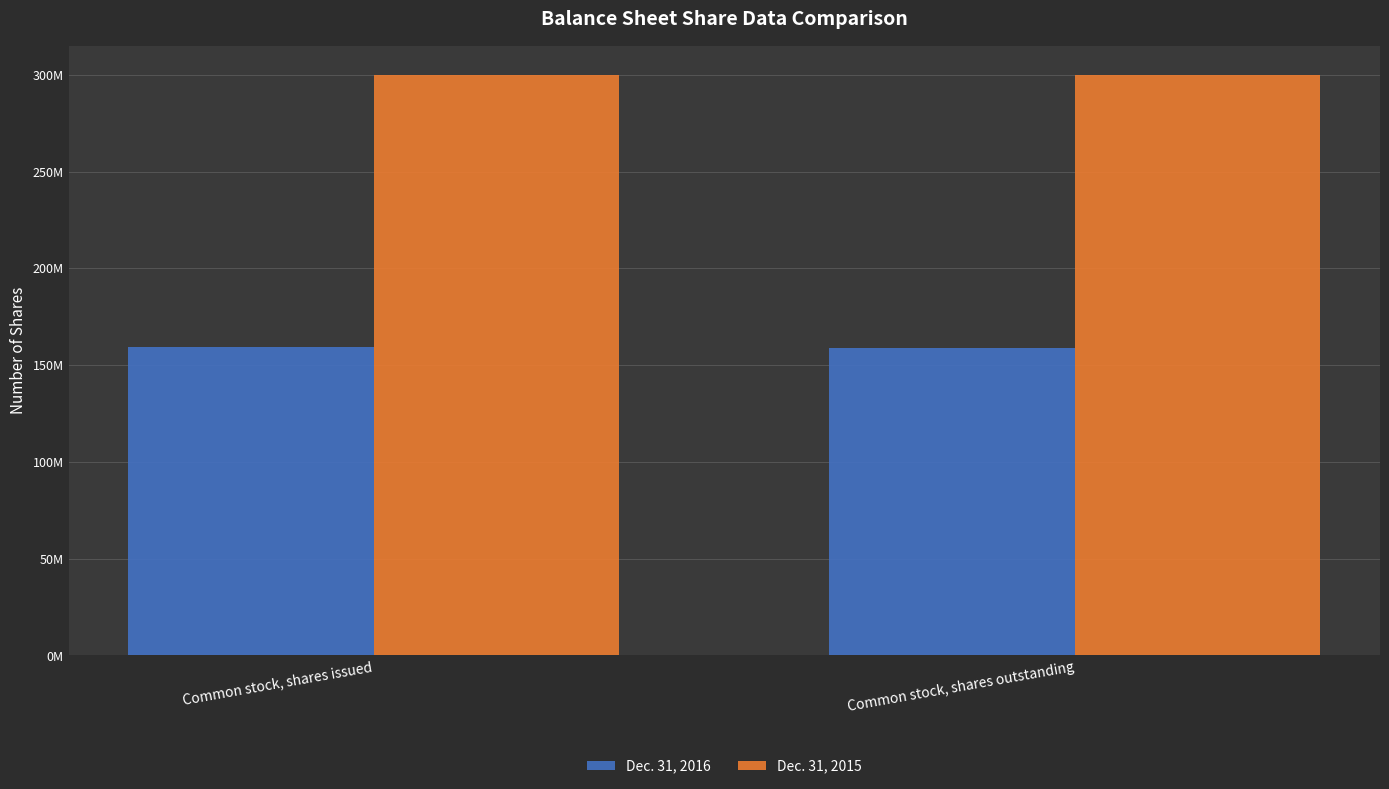

Which series has the largest total across all categories?

Dec. 31, 2015